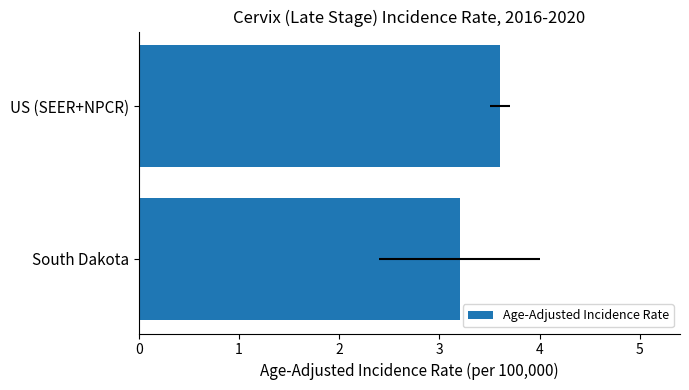

How many categories are shown in the chart?

2